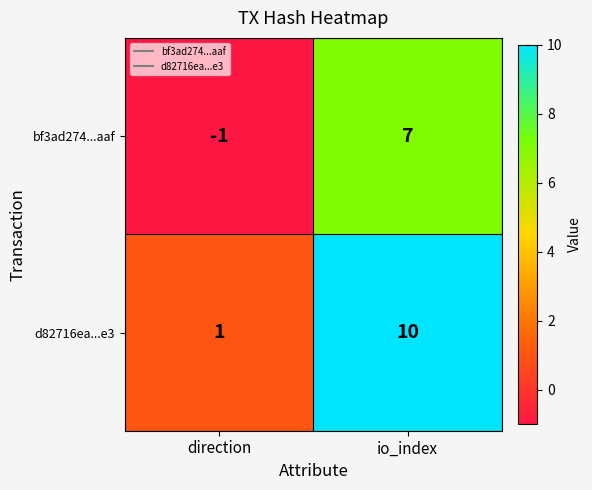

Which series has the largest total across all categories?

d82716ea...e3